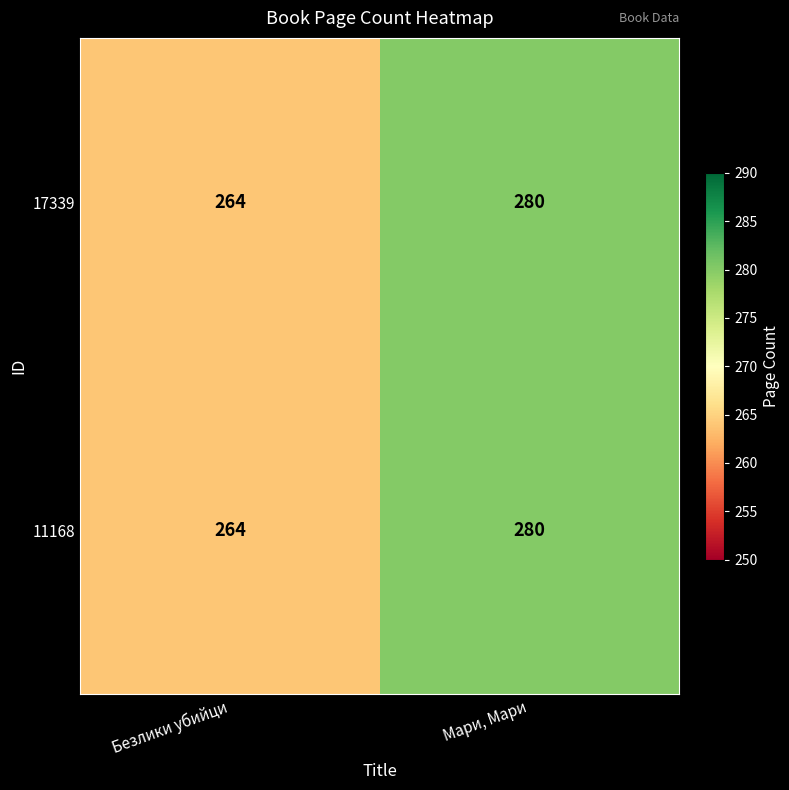

True or false: 17339 has a value of 280 at Мари, Мари.

True